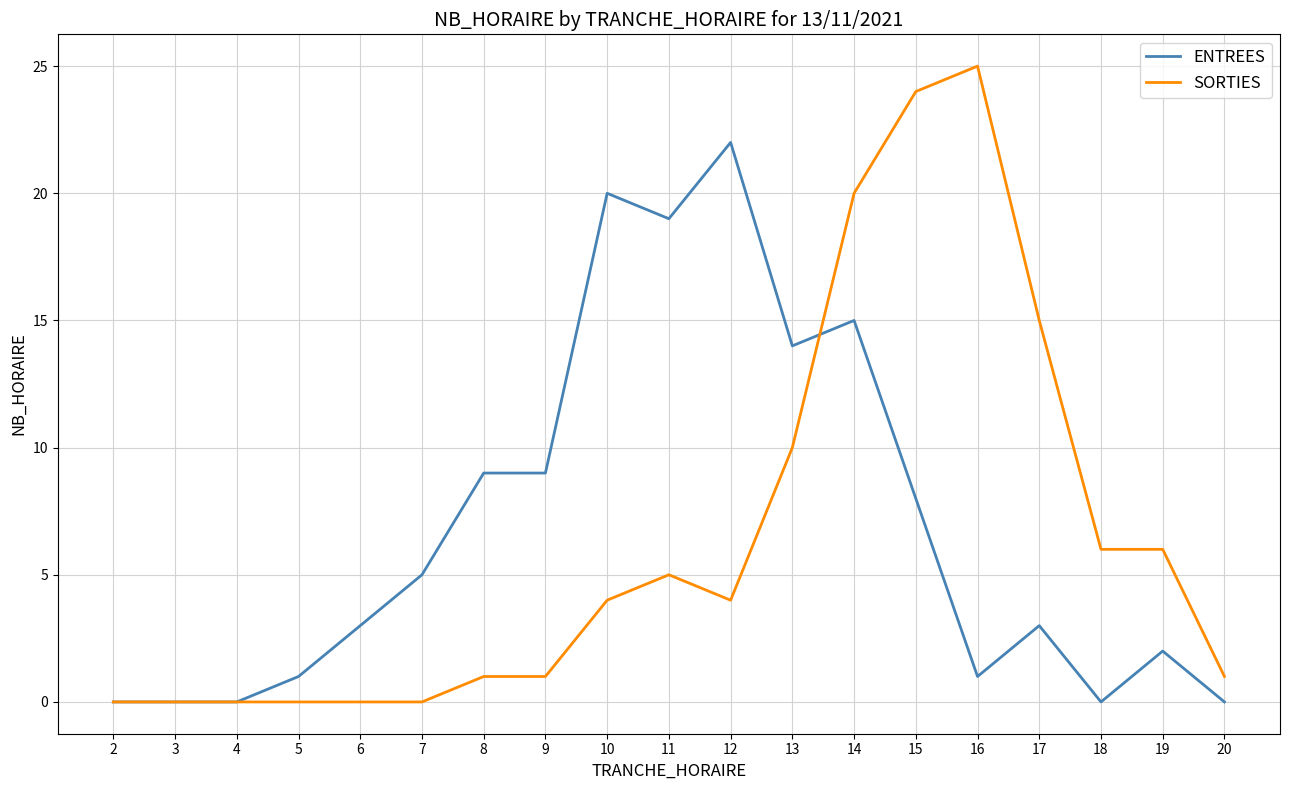

At which label does ENTREES reach its peak?

12